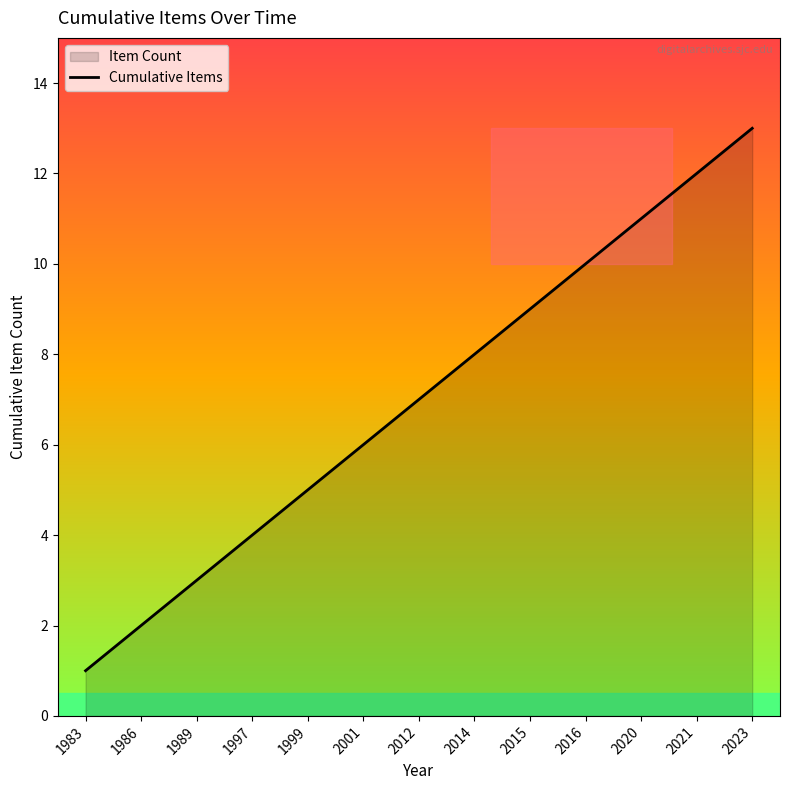

Reading left to right, extract all data points from this chart.

1	2	3	4	5	6	7	8	9	10	11	12	13